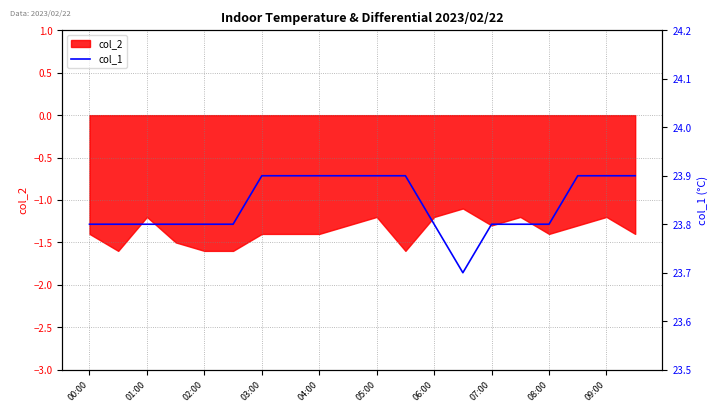

What is the minimum value for col_2?

-1.6